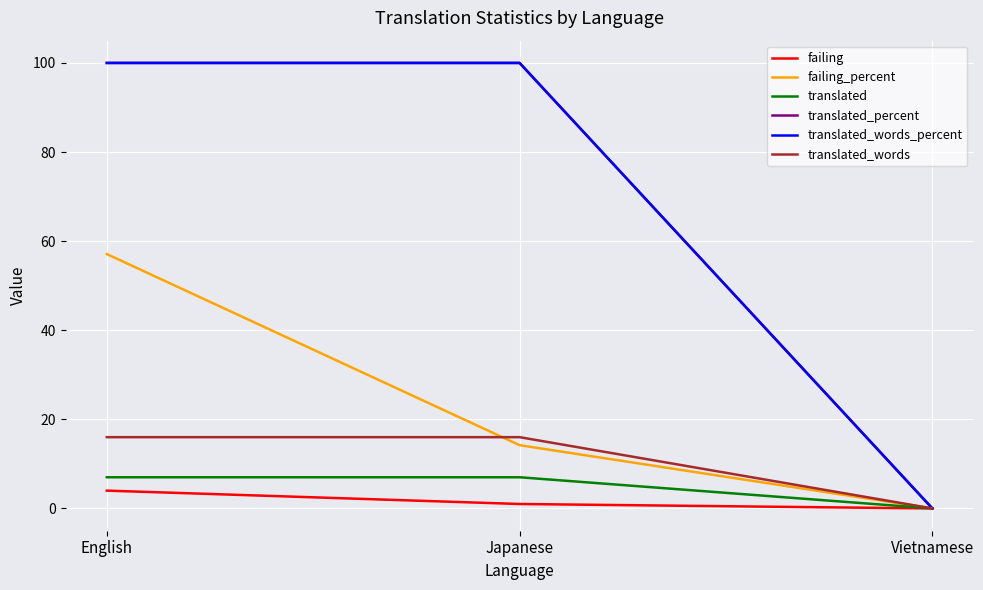

Reading left to right, what are all the values shown in this chart?

failing: English=4.0	Japanese=1.0	Vietnamese=0.0
failing_percent: English=57.1	Japanese=14.2	Vietnamese=0.0
translated: English=7.0	Japanese=7.0	Vietnamese=0.0
translated_percent: English=100.0	Japanese=100.0	Vietnamese=0.0
translated_words_percent: English=100.0	Japanese=100.0	Vietnamese=0.0
translated_words: English=16.0	Japanese=16.0	Vietnamese=0.0